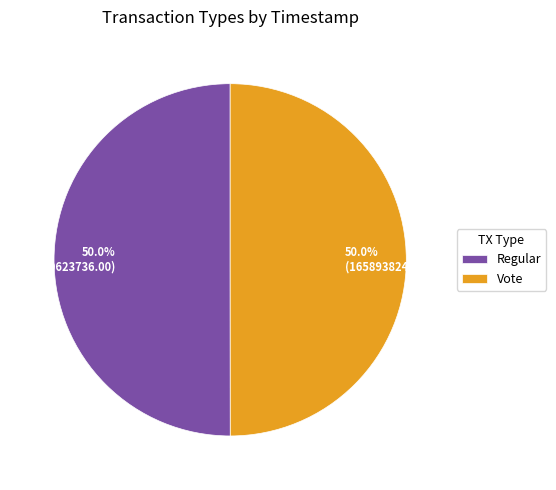

Count the number of slices in the pie.

2